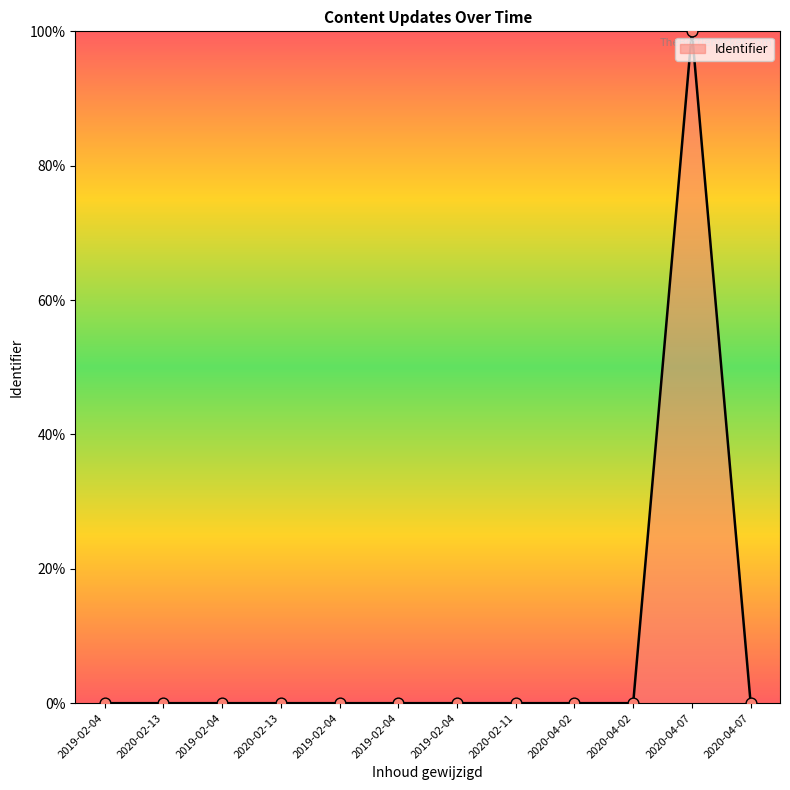

Between 2019-02-04 and 2020-04-02, which is larger?

2020-04-02